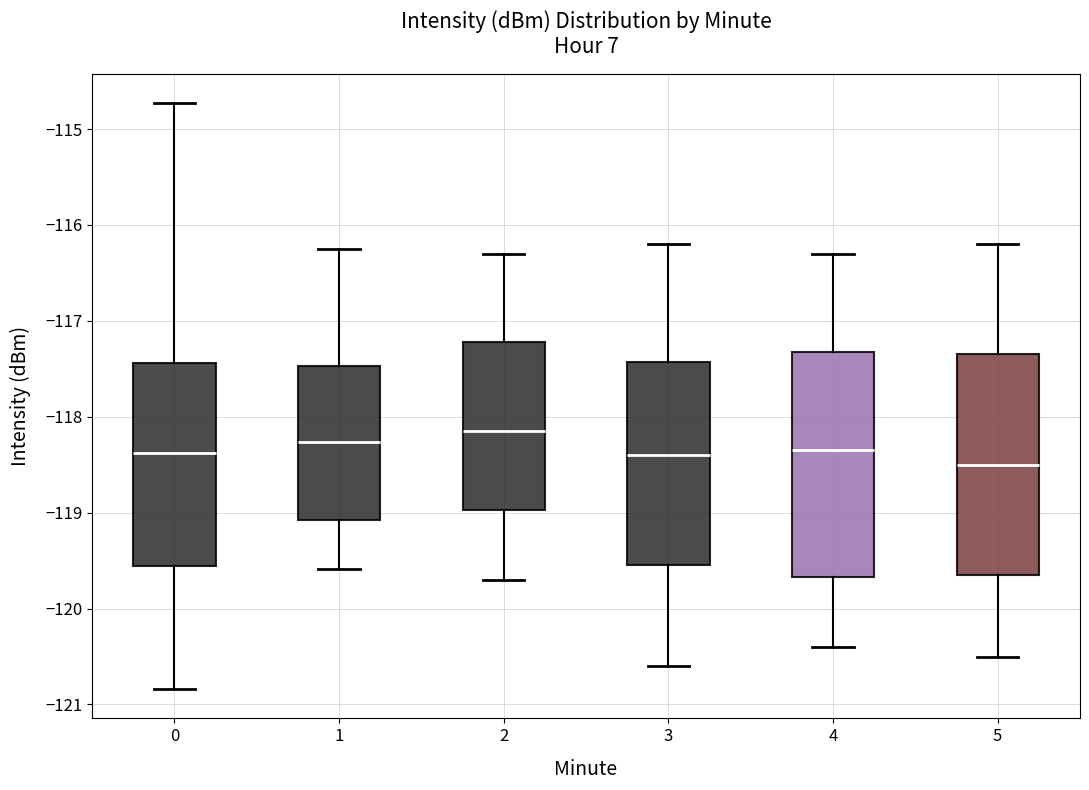

Where does the lower whisker of the box at x = 0 end on the y-axis? The values are not printed on the chart, so give them approximately, as read against the axis.

-120.8